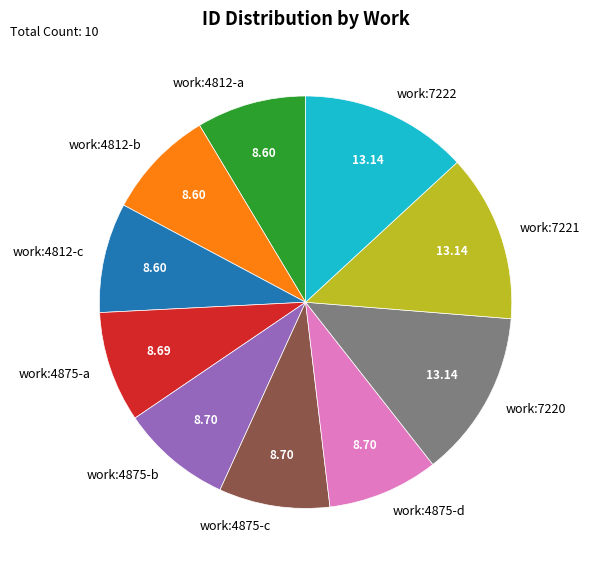

Does any single category account for the majority?

No